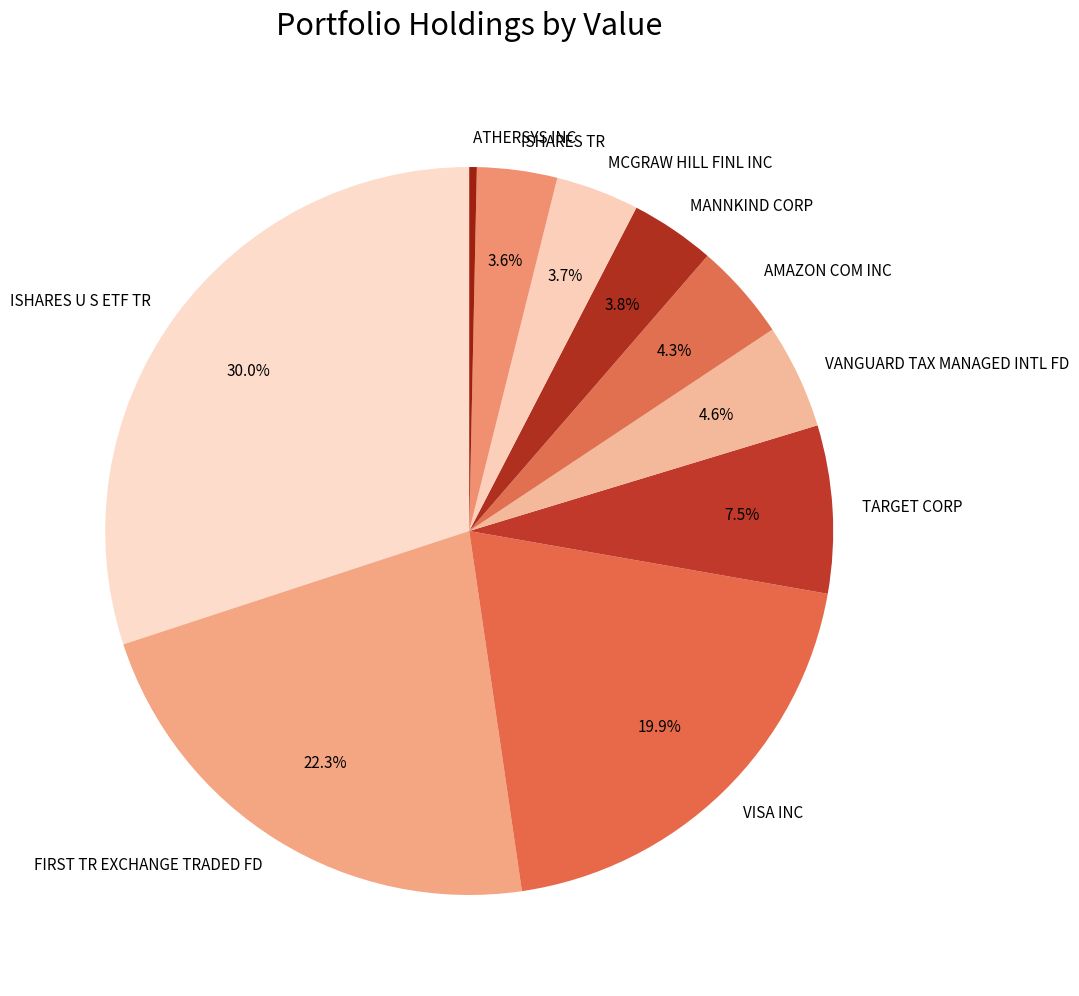

What is the largest slice in the pie chart?

ISHARES U S ETF TR